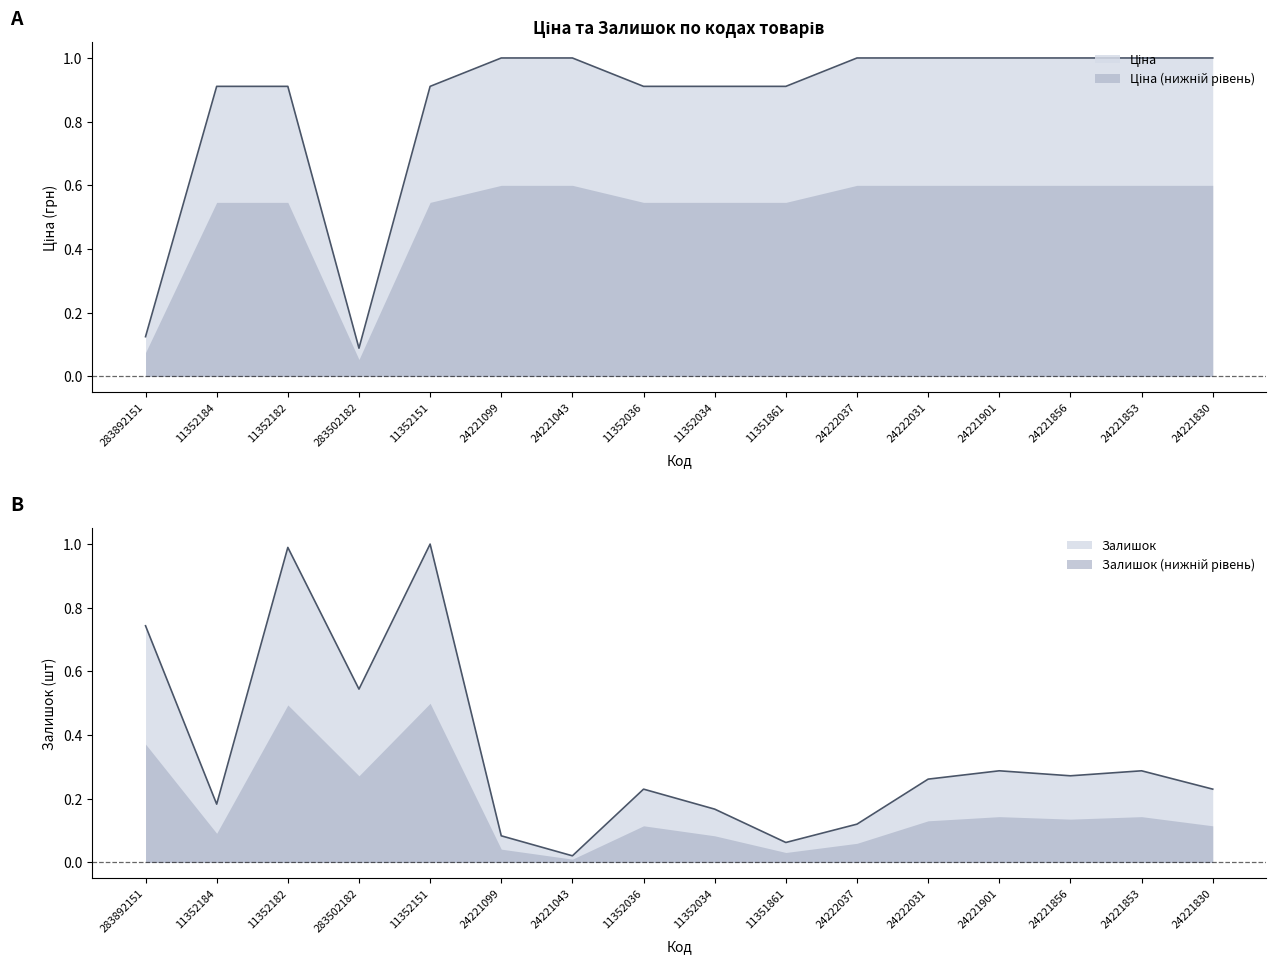

What is the sum of all Ціна values?

13.7